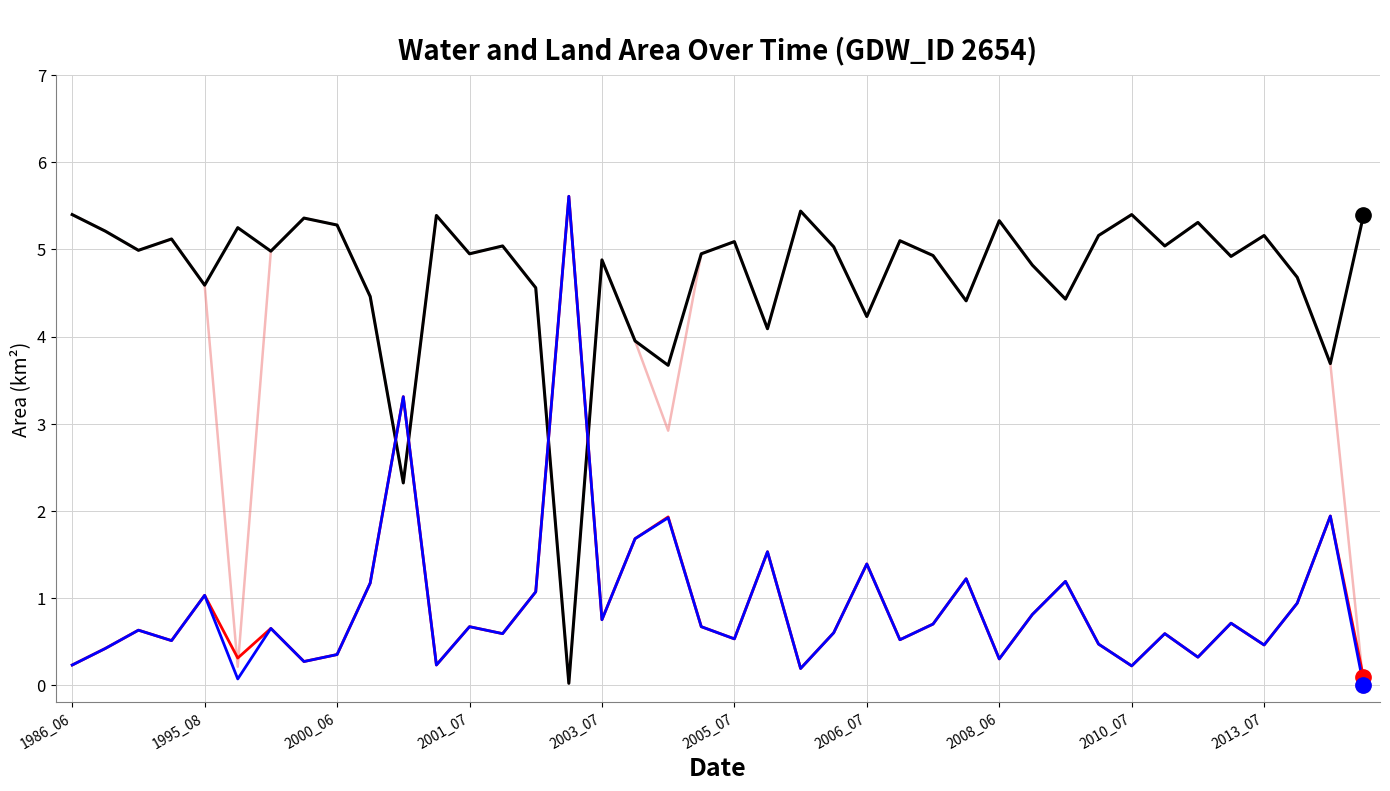

What is the maximum value shown in the chart?

5.6